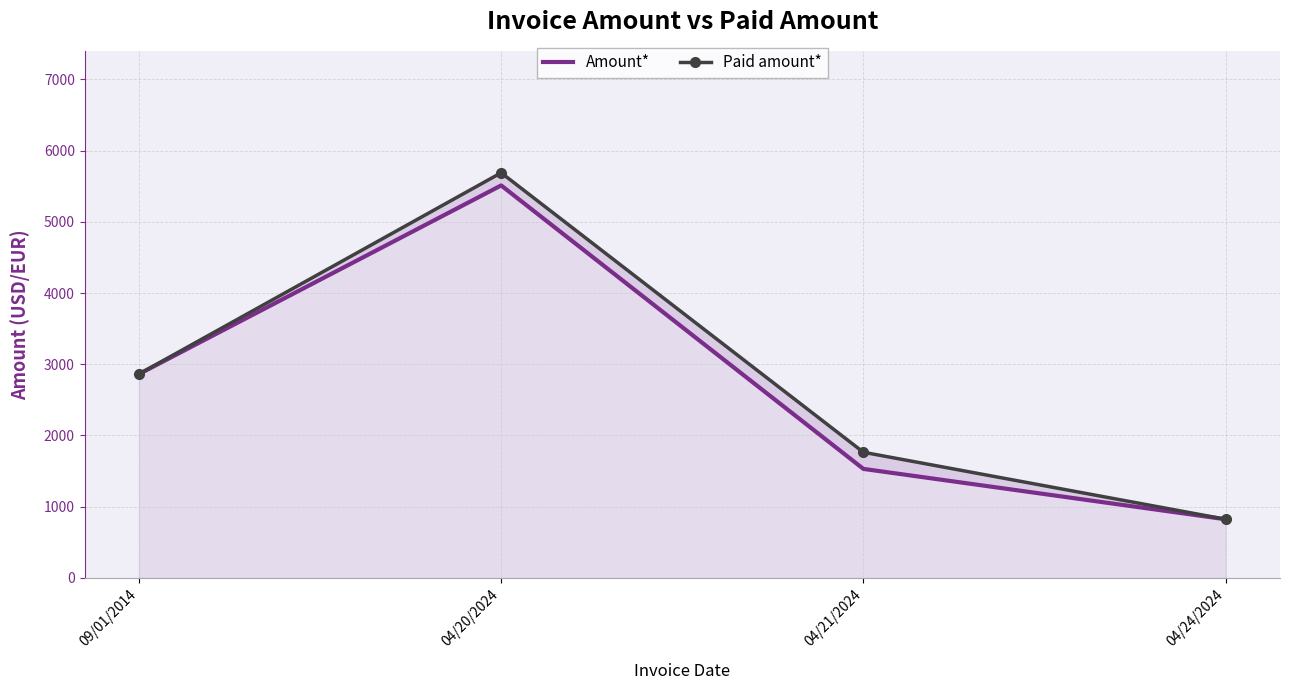

What is the maximum value for Paid amount*?

5688.0